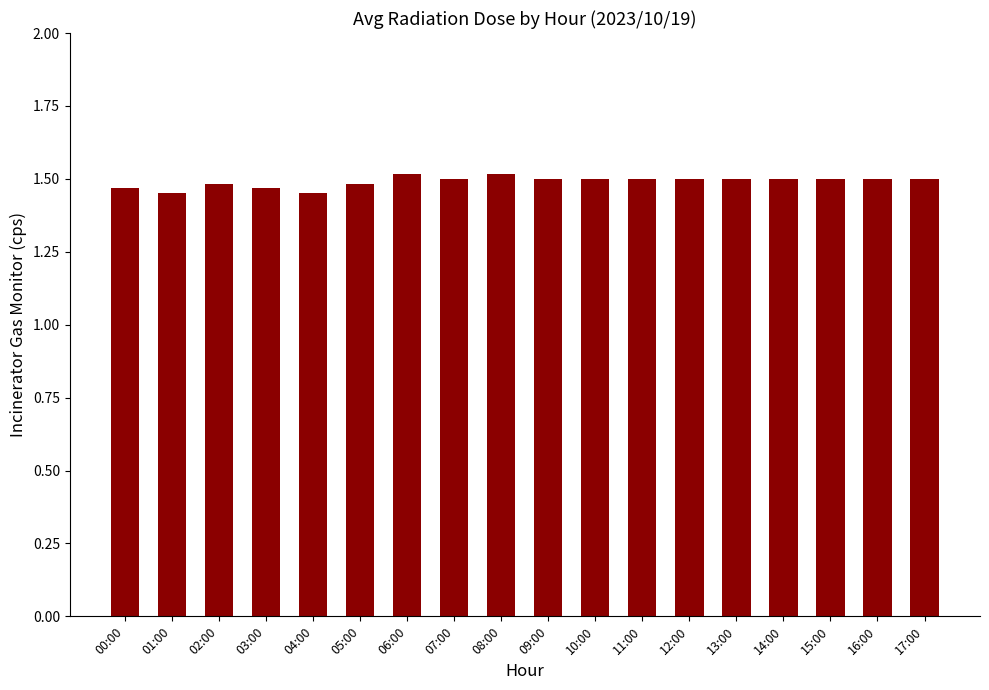

What is the sum of all values?

26.8